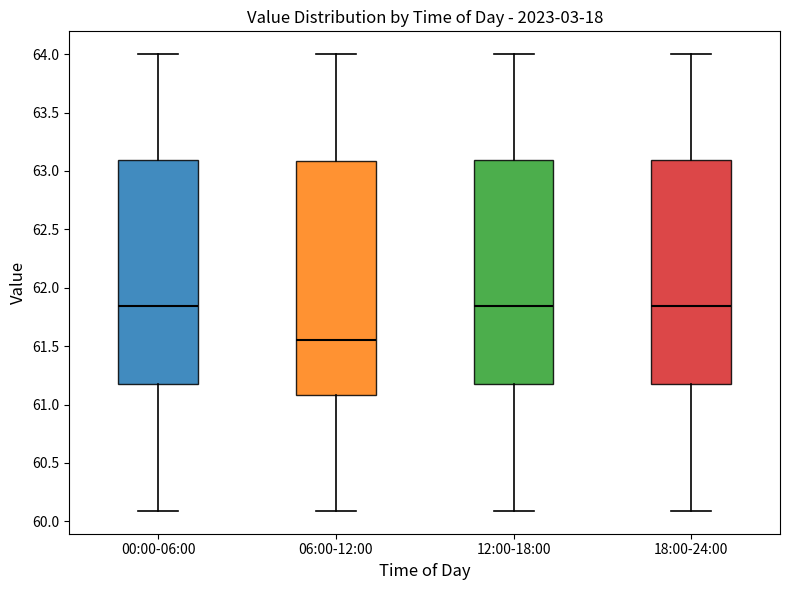

Reading left to right, read every box against the y-axis: the position of its median line, the range the box covers, and the ends of its whiskers. The values are not printed on the chart, so give them approximately, as read against the axis.

00:00-06:00: median 61.85, box 61.20 to 63.10, whiskers 60.10 to 64.00
06:00-12:00: median 61.55, box 61.10 to 63.10, whiskers 60.10 to 64.00
12:00-18:00: median 61.85, box 61.20 to 63.10, whiskers 60.10 to 64.00
18:00-24:00: median 61.85, box 61.20 to 63.10, whiskers 60.10 to 64.00